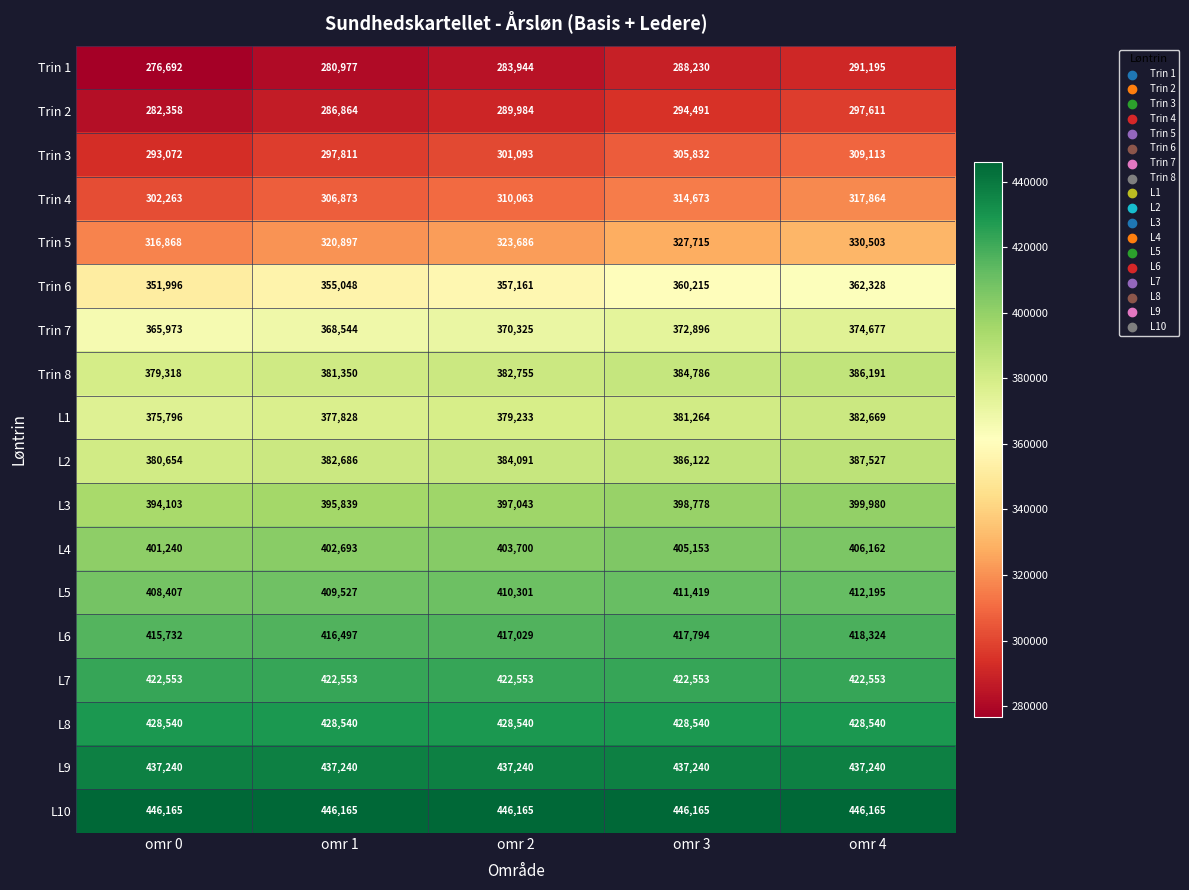

Which category has the lowest value across all series?

omr 0